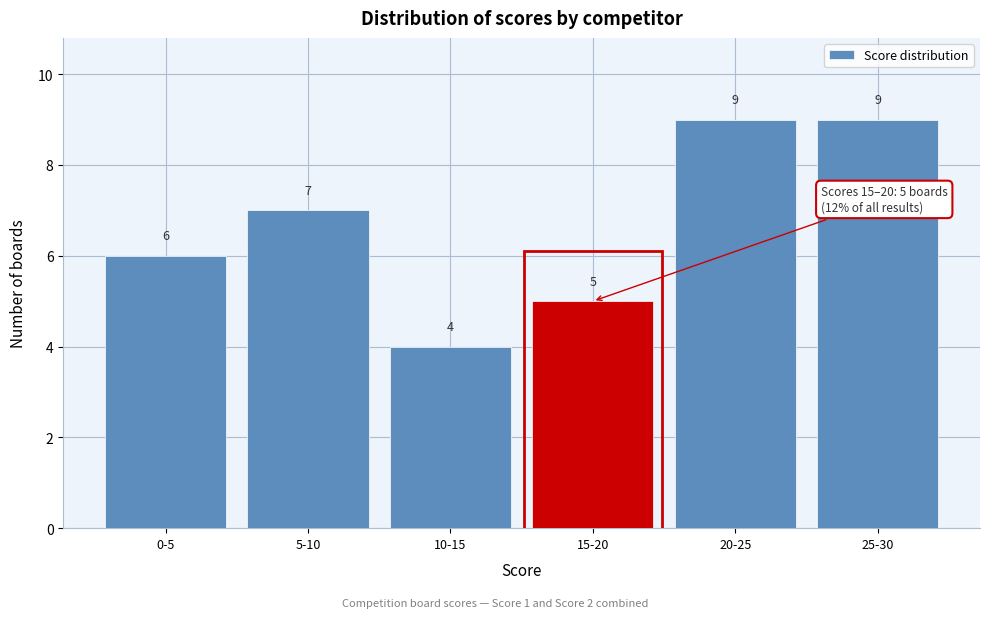

Reading left to right, transcribe all the data shown in this chart.

6	7	4	5	9	9